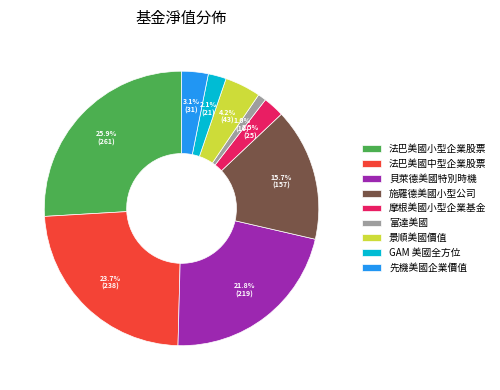

Which has a higher value, 景順美國價值 or 富達美國?

景順美國價值